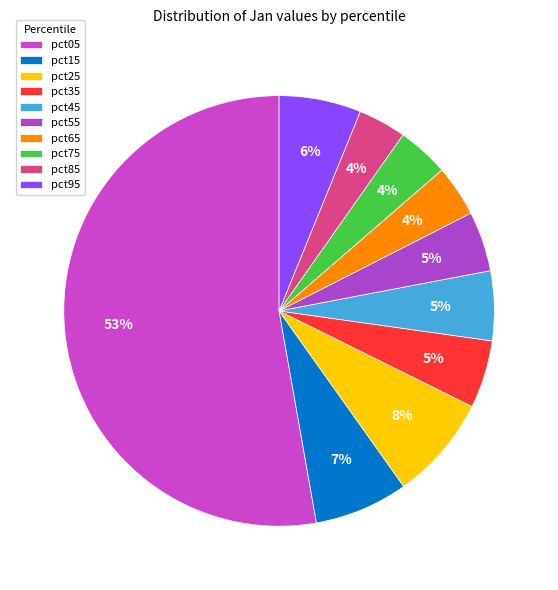

Which has a higher value, pct25 or pct65?

pct25